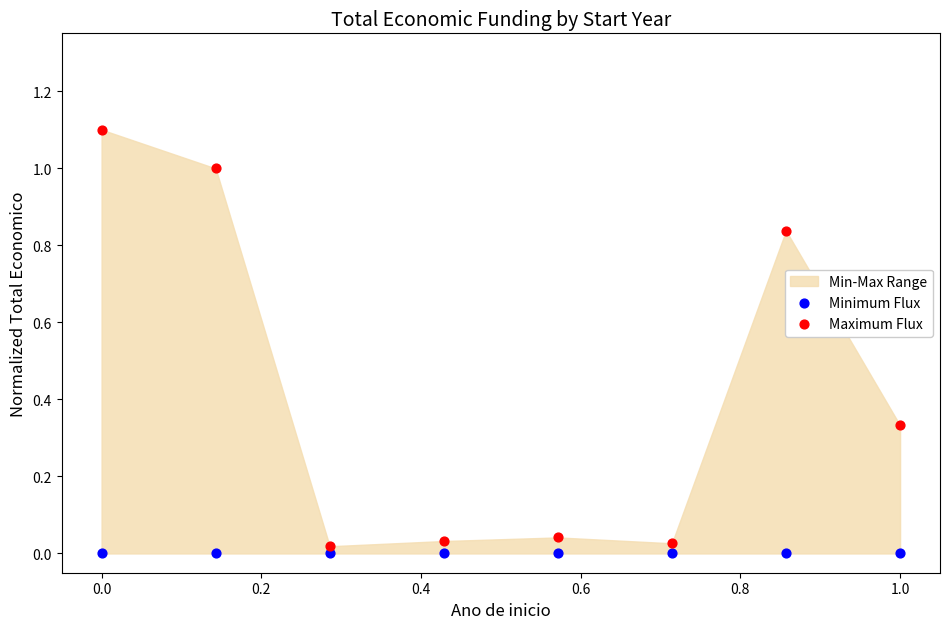

Which series contains the highest Y value?

Maximum Flux